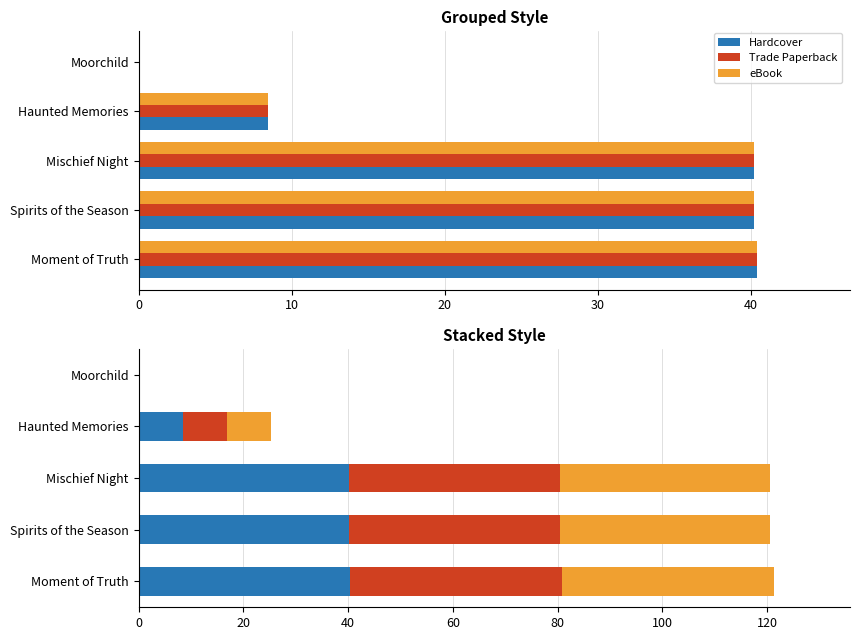

The value of Trade Paperback at Spirits of the Season is 22.2. True or false?

False